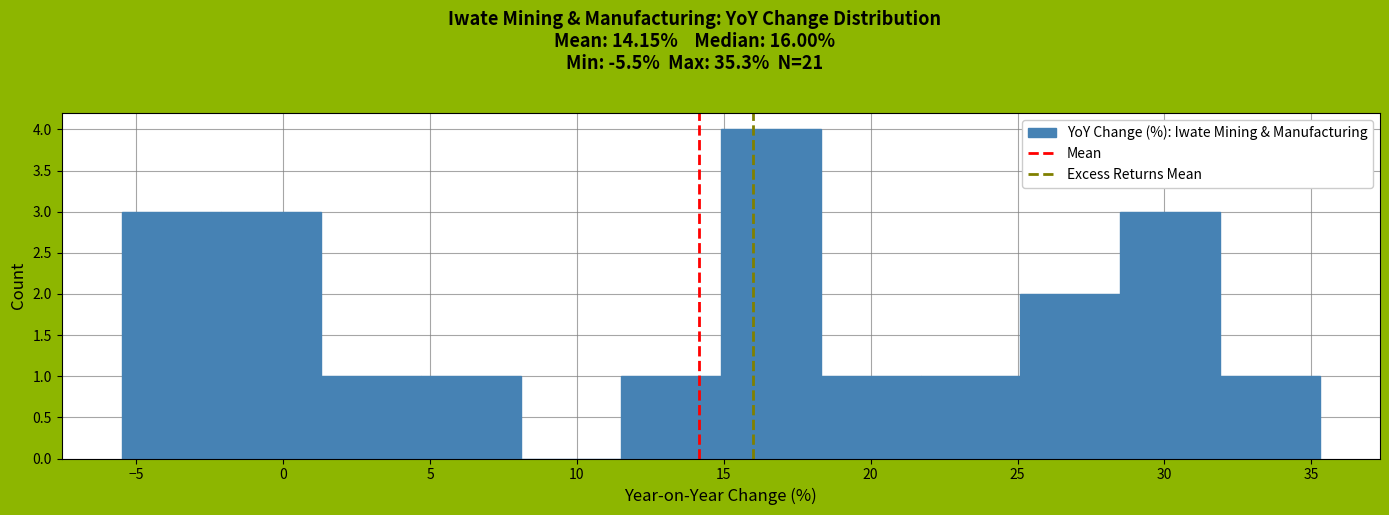

Reading left to right, list every bar in this chart as the range it spans on the x-axis followed by its height. Neither the bar edges nor the heights are printed on the chart, so give them approximately, as read against the axes.

-5.5 to -2.1: 3
-2.1 to 1.3: 3
1.3 to 4.7: 1
4.7 to 8.1: 1
8.1 to 11.5: 0
11.5 to 14.9: 1
14.9 to 18.3: 4
18.3 to 21.7: 1
21.7 to 25.1: 1
25.1 to 28.5: 2
28.5 to 31.9: 3
31.9 to 35.3: 1